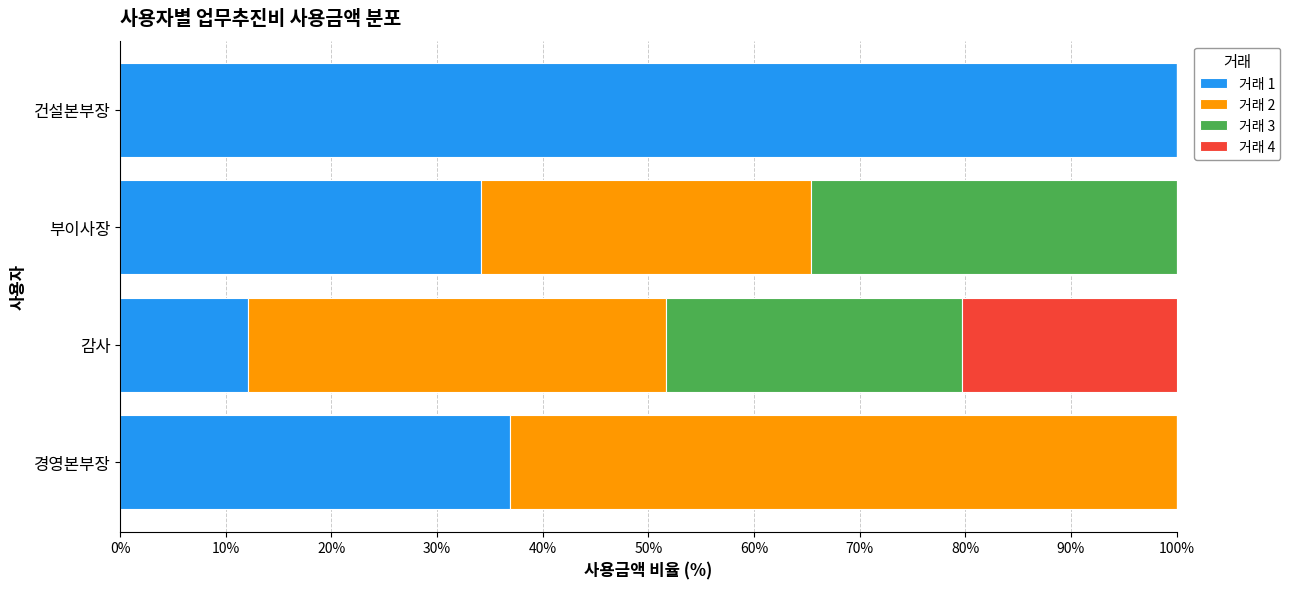

What is the highest value of the 거래 1 series?

100.0